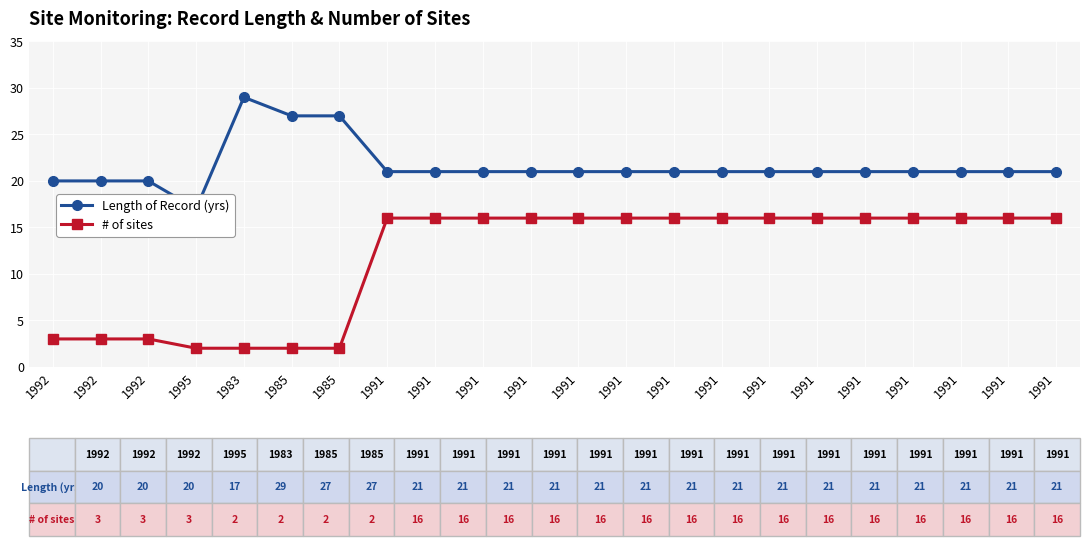

At which label is Length of Record (yrs) closest to 23?

1991